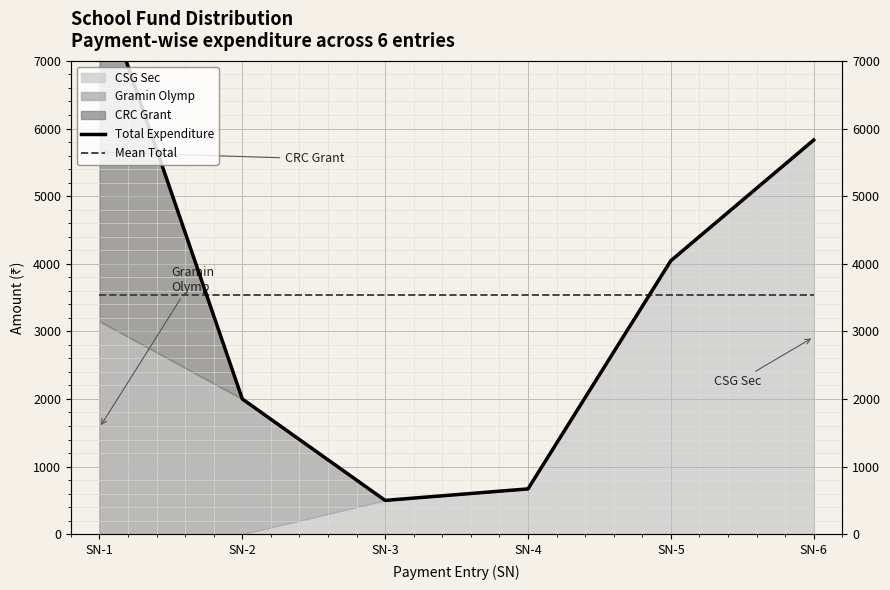

What is the approximate value of Mean Total at SN-2?

3532.5